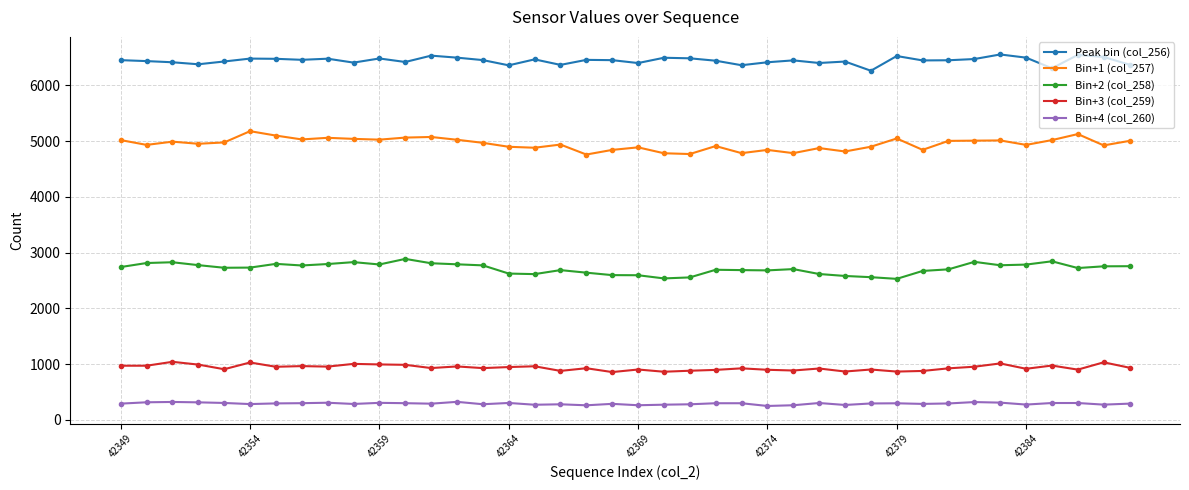

True or false: Bin+3 (col_259) has more than 2 points higher than both neighbors.

True